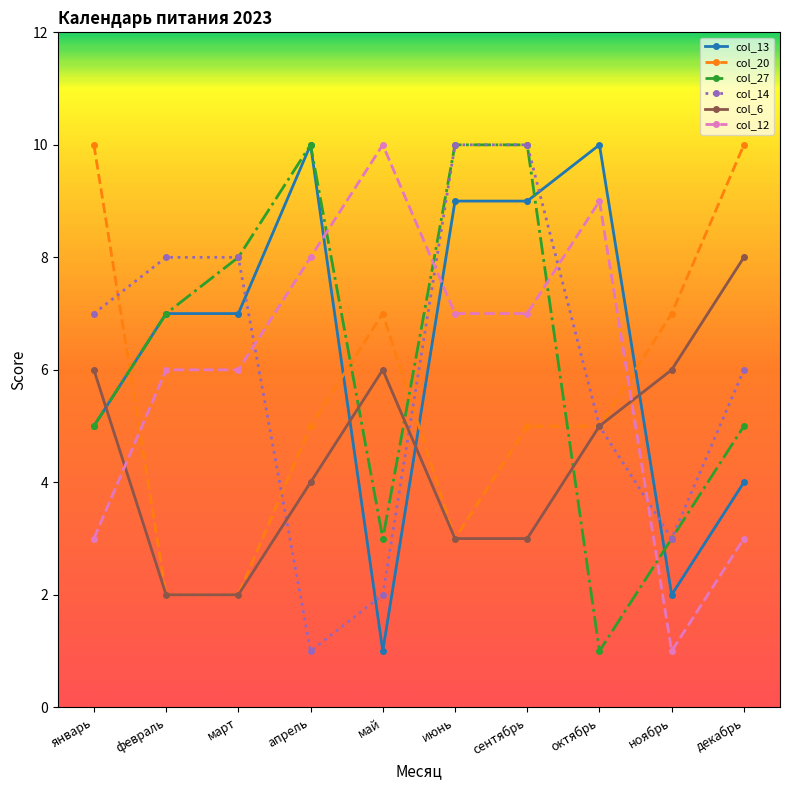

What is the average value of the col_20 series?

6